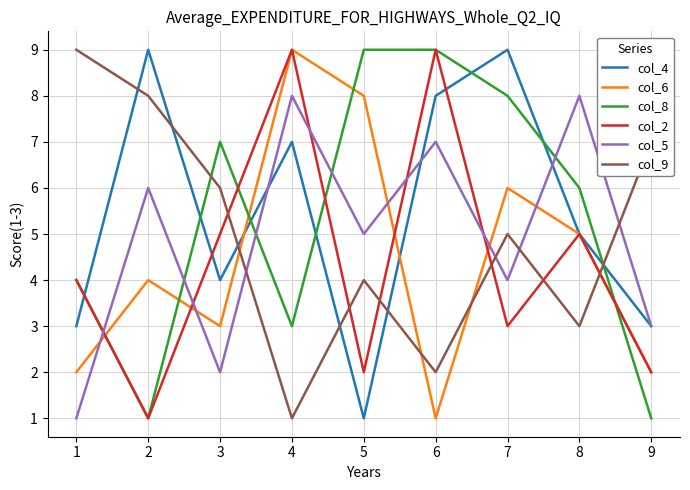

True or false: col_2 has a value of 2 at 2.

False